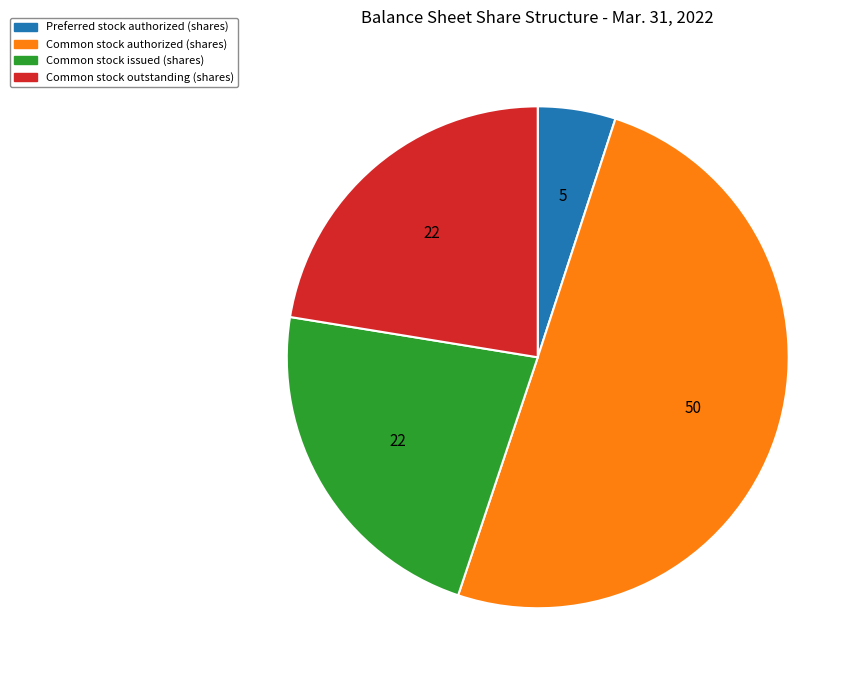

Which slice is the smallest?

Preferred stock authorized (shares)